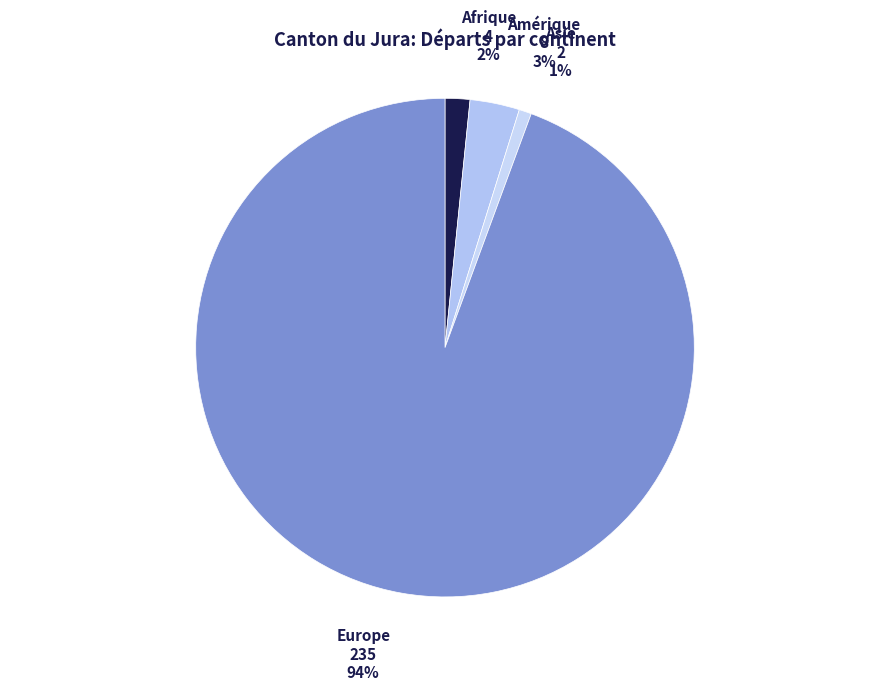

Do Asie and Europe together represent more than half of the pie?

Yes